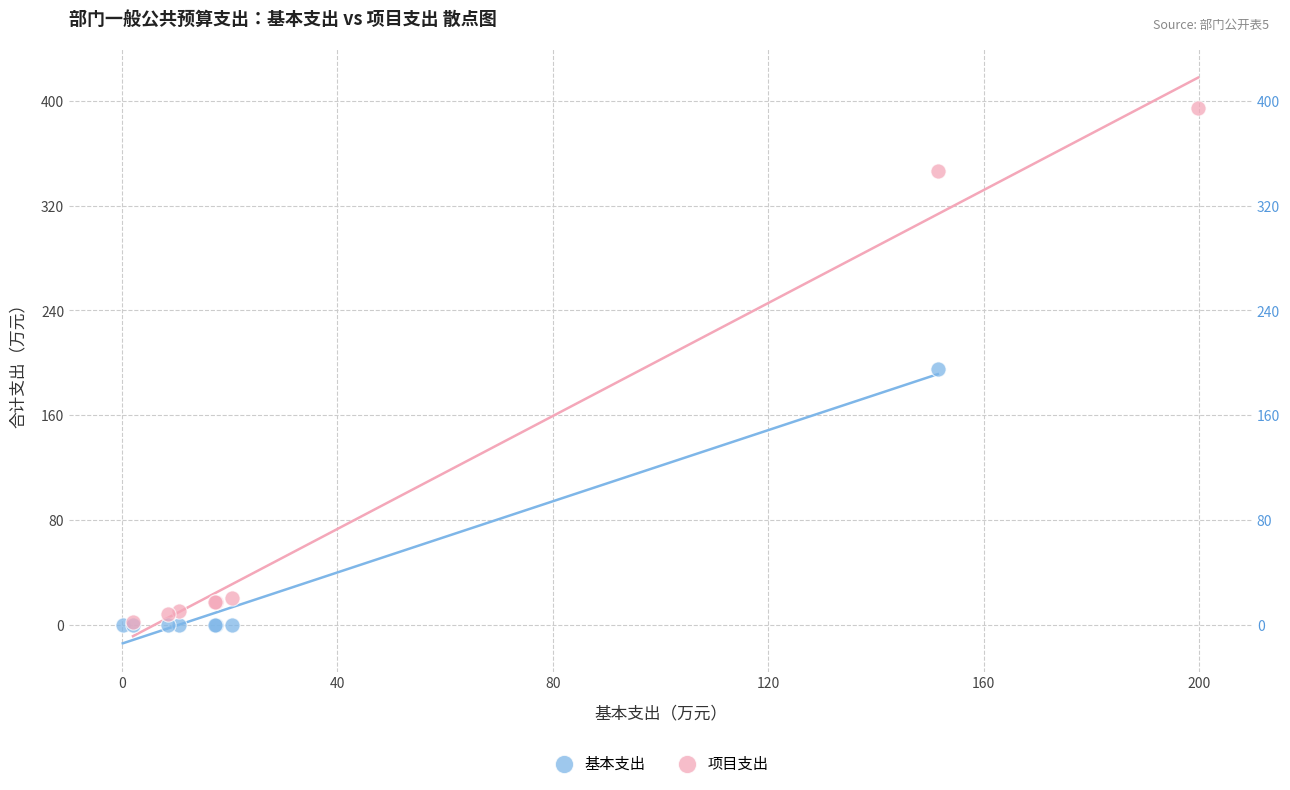

What are all the series names shown in the legend?

基本支出, 项目支出